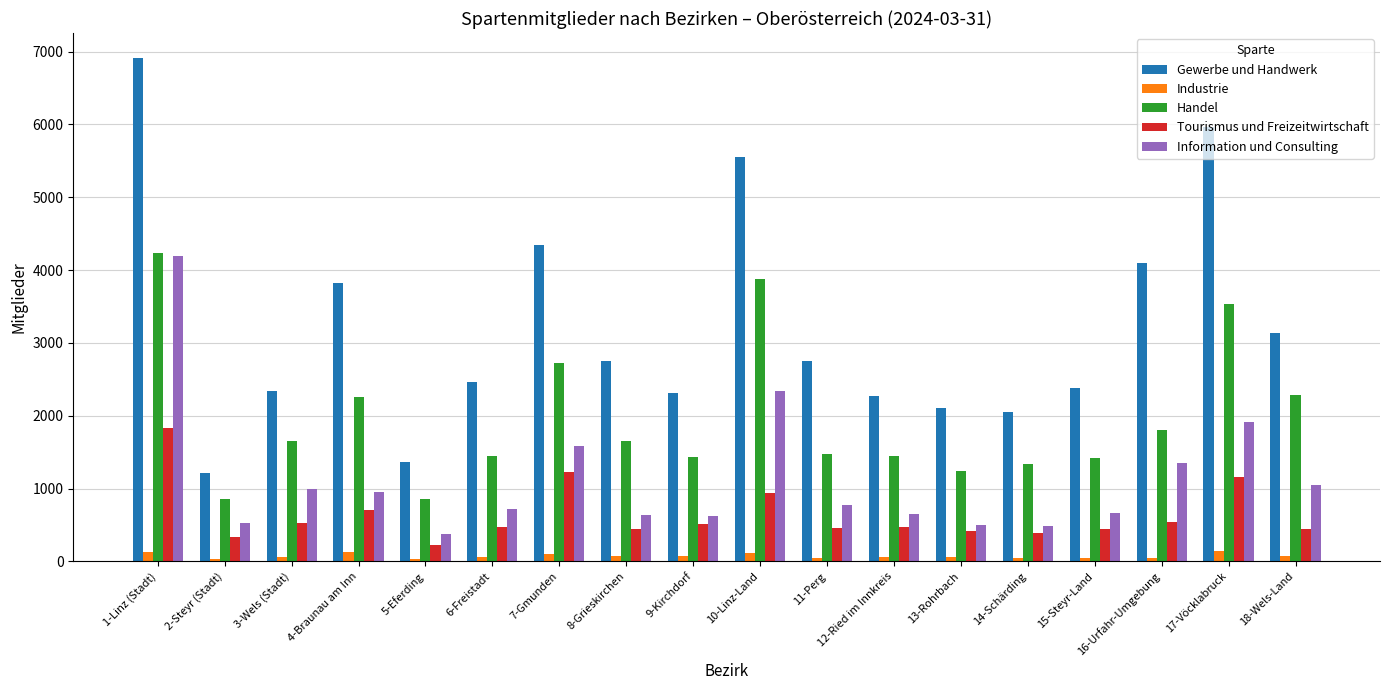

Are the bars grouped side by side (vs. stacked)?

Yes